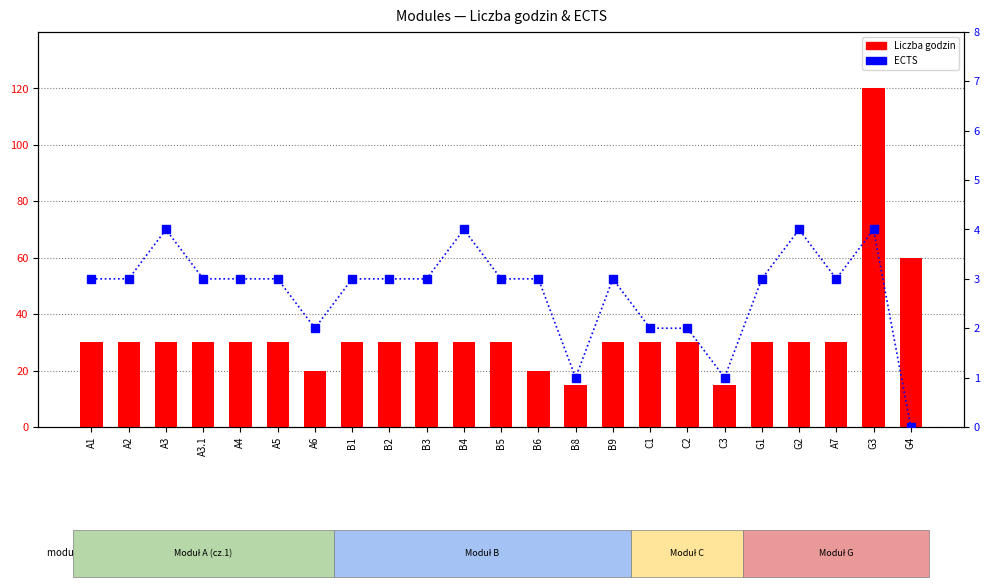

The value of Liczba godzin at A2 is 30. True or false?

True